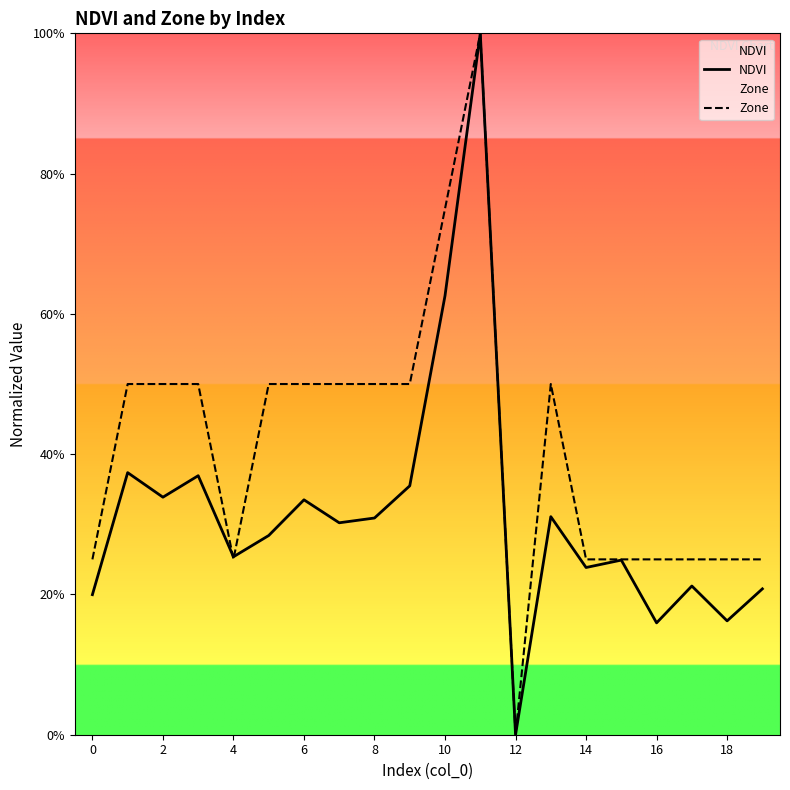

How many times do Zone and NDVI cross each other?

2